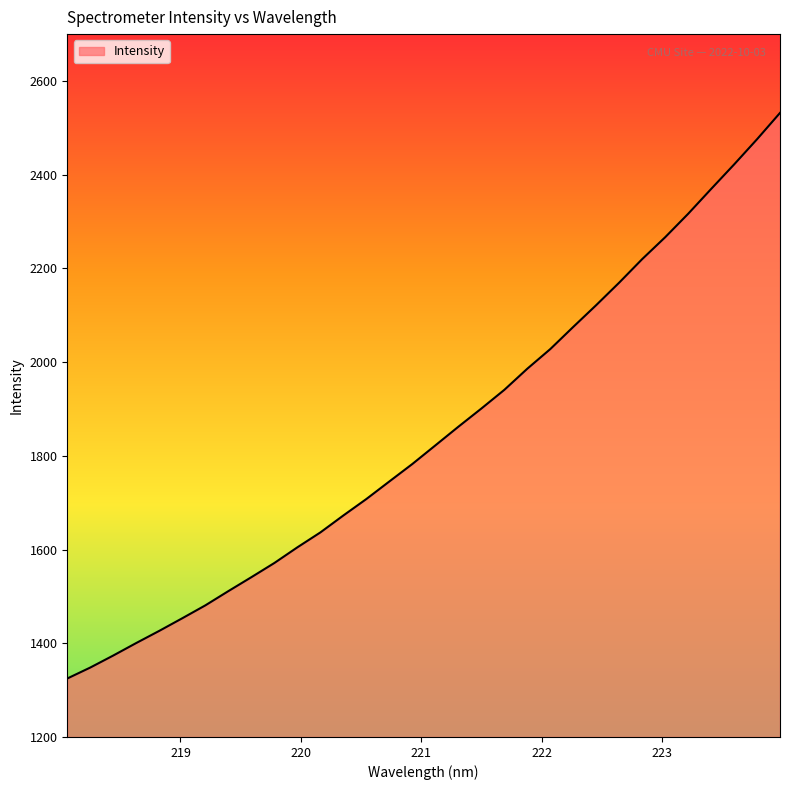

What is the difference between the maximum and minimum values?

1207.1